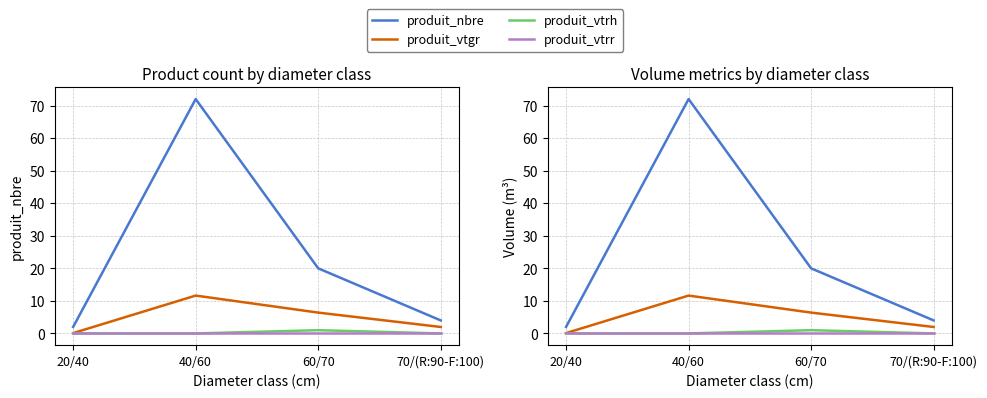

The value of produit_vtrr at 60/70 is 0.0. True or false?

True